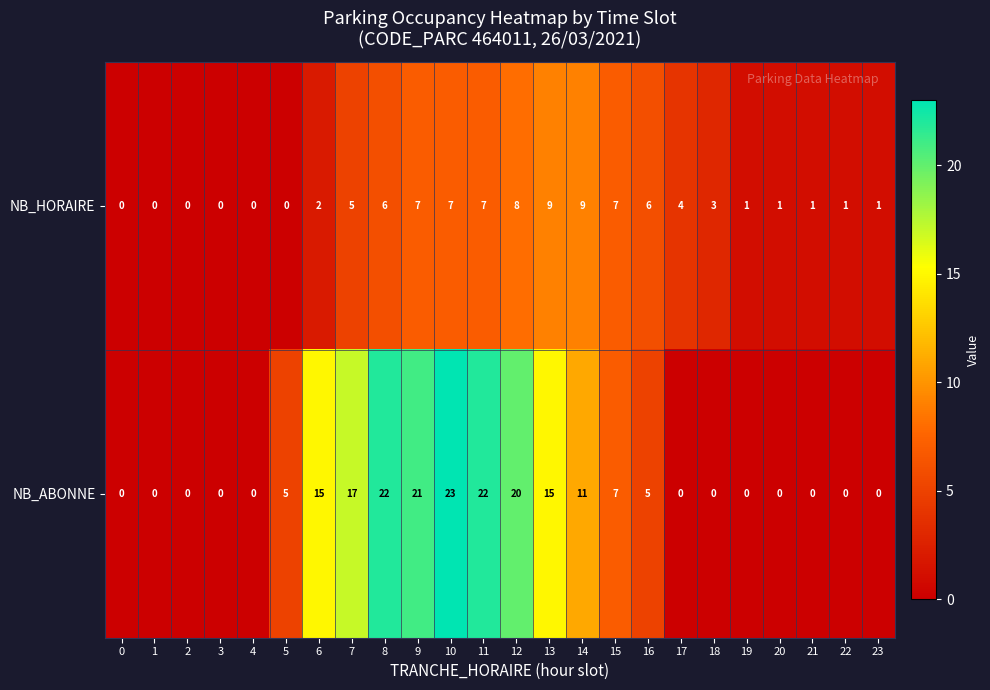

Which series has the widest spread of values?

NB_ABONNE